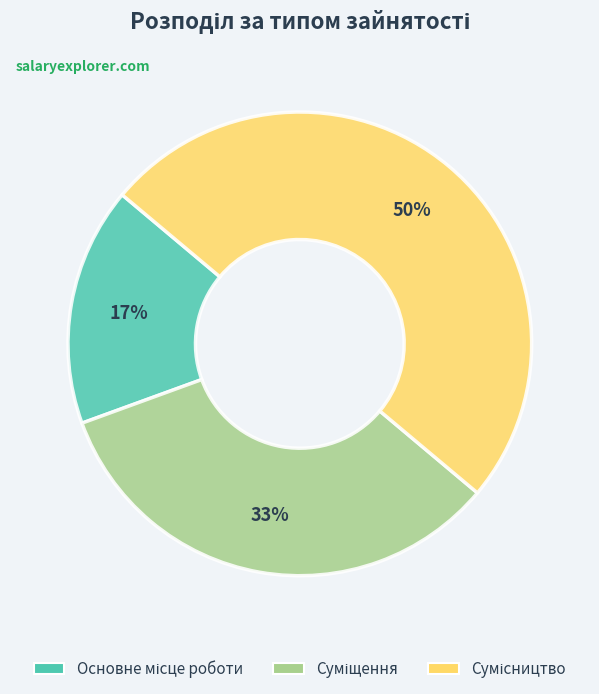

To the nearest percent, what is the average slice percentage?

33%